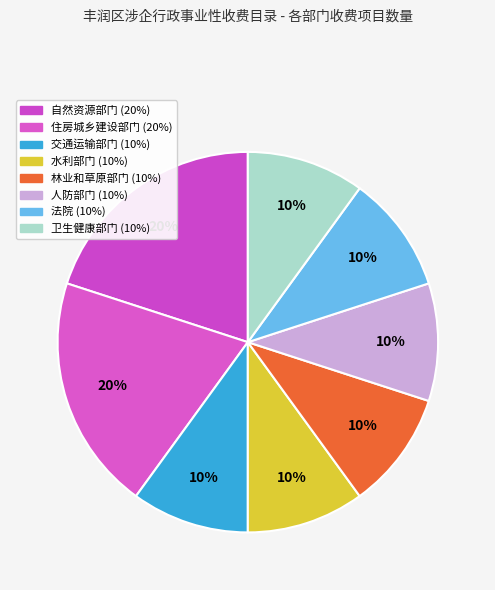

How many segments does this pie chart have?

8